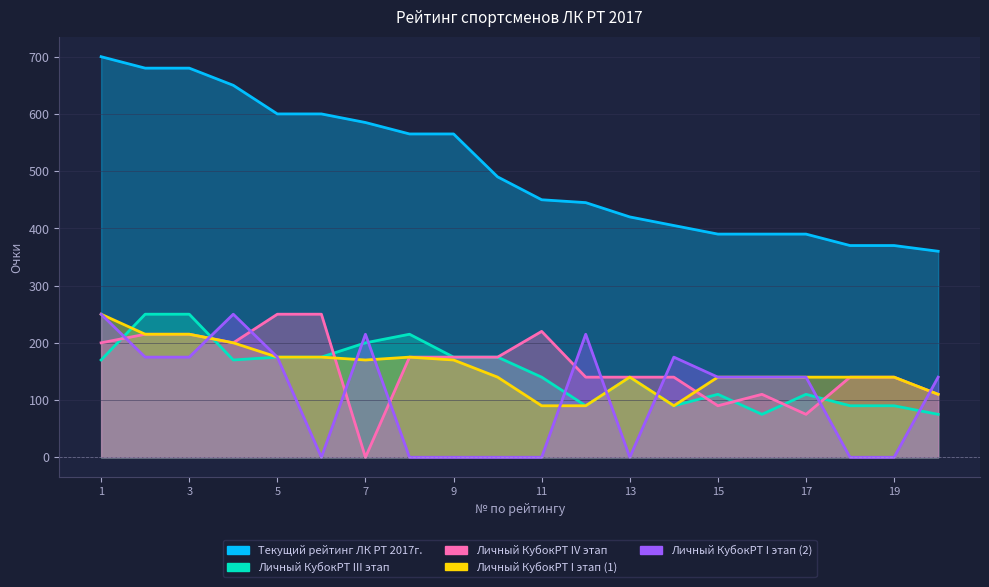

What is the value of the Личный КубокРТ IV этап point at the 12th from the left?

140